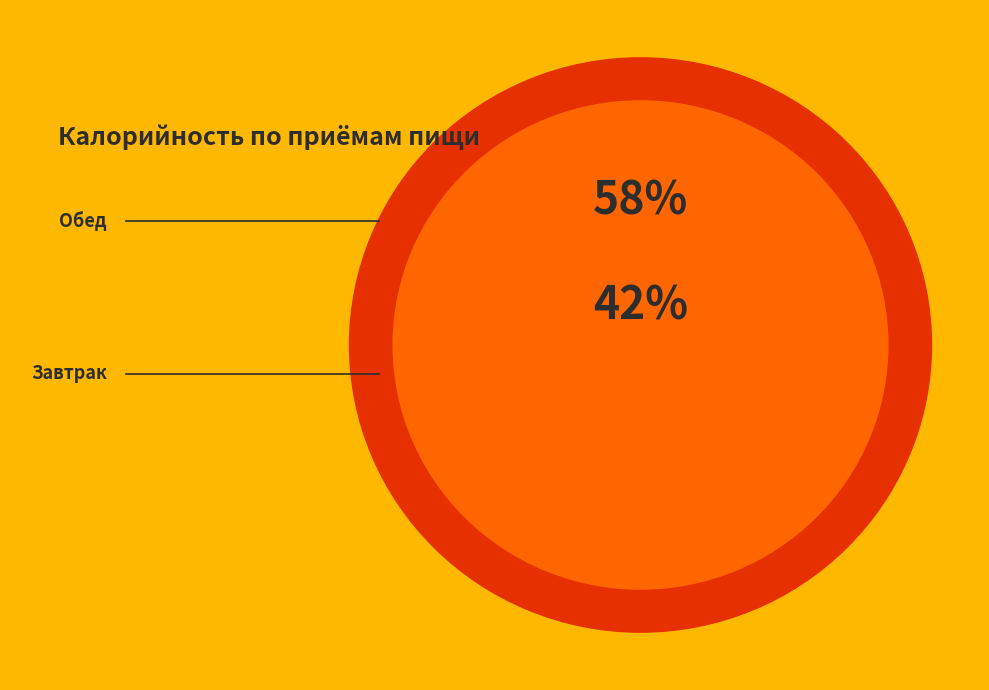

To the nearest percent, what is the combined percentage of Обед and Завтрак?

100%